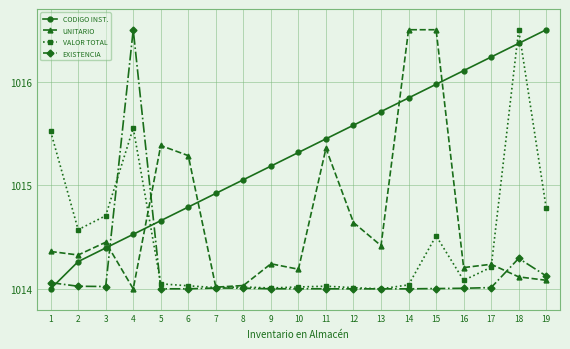

What is the total value across all series at 10?

4057.5